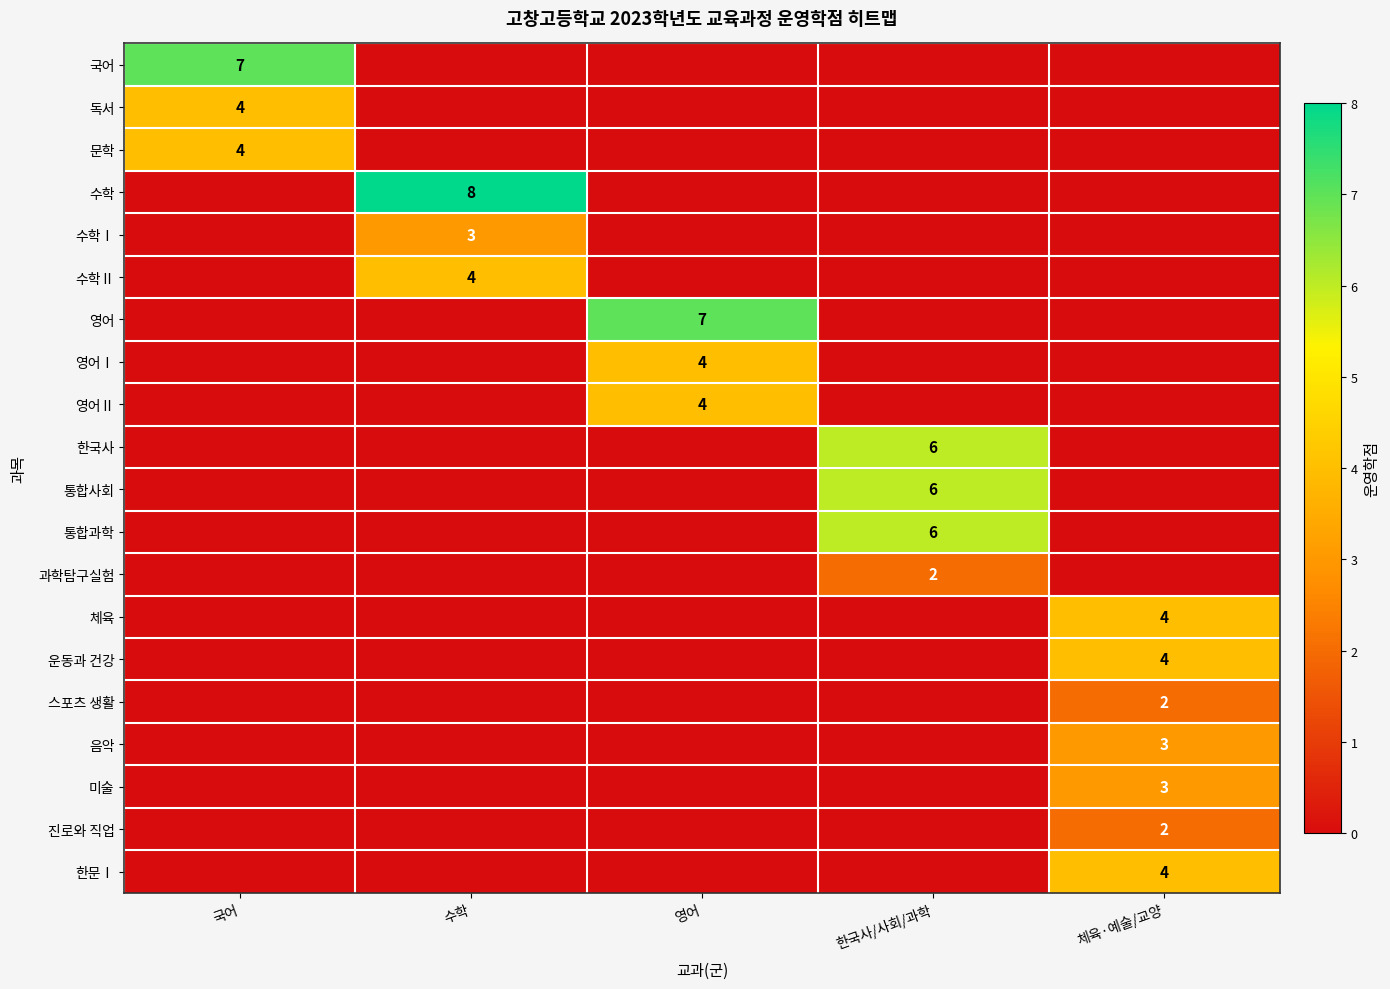

How many series are shown in this chart?

20